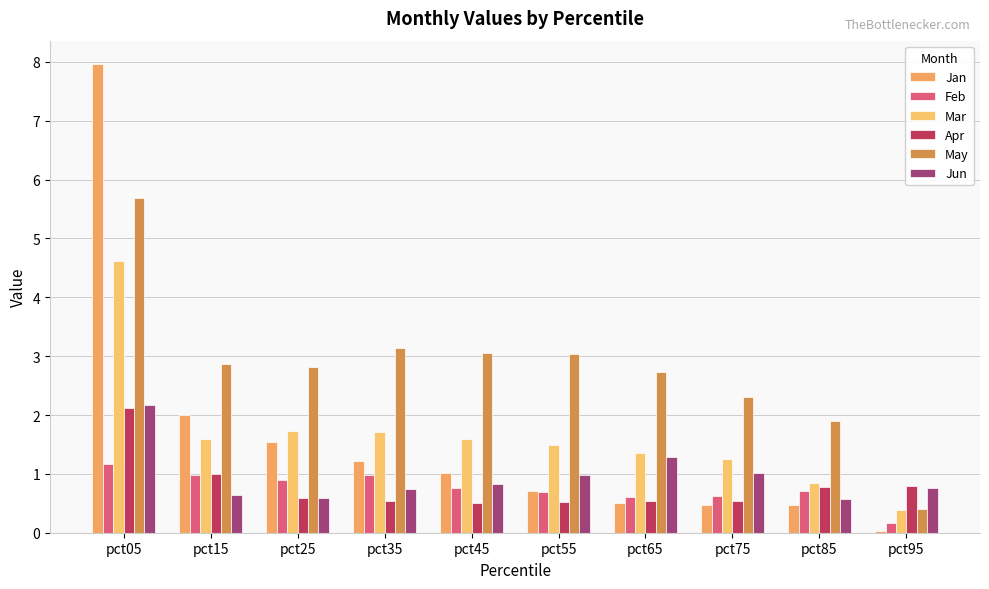

What is the difference between the highest and lowest values at pct75?

1.8